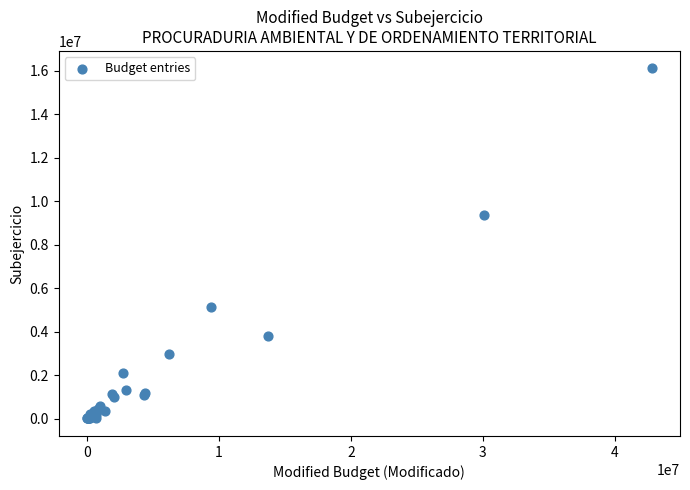

What Y value in the scatter plot is closest to 8049955?

9370269.5